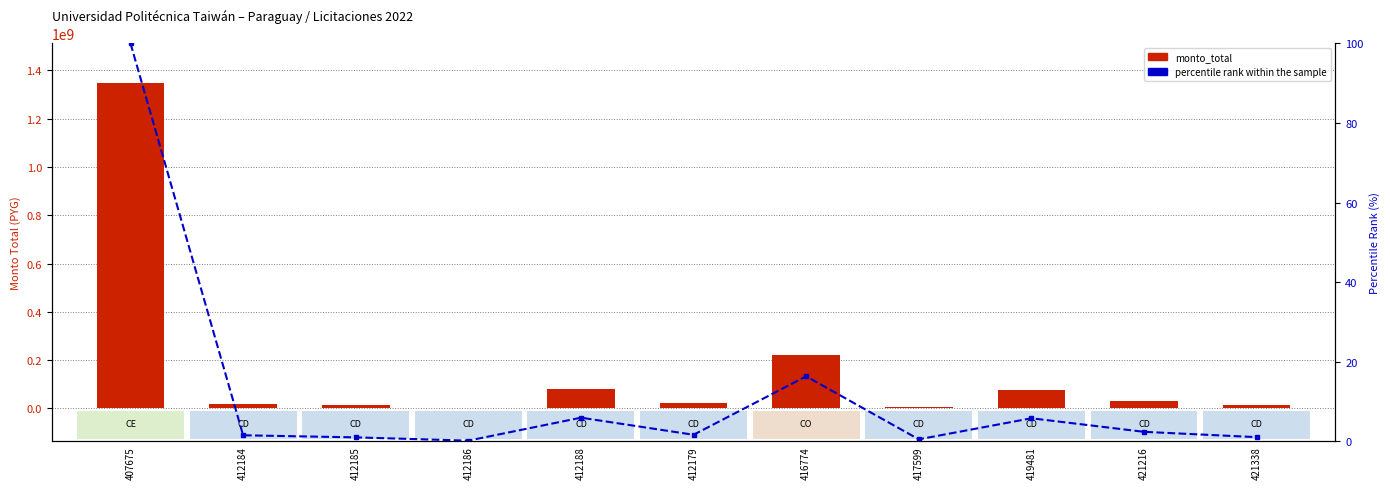

What is the difference between the percentile rank within the sample values at 412186 and 421216?

2.2